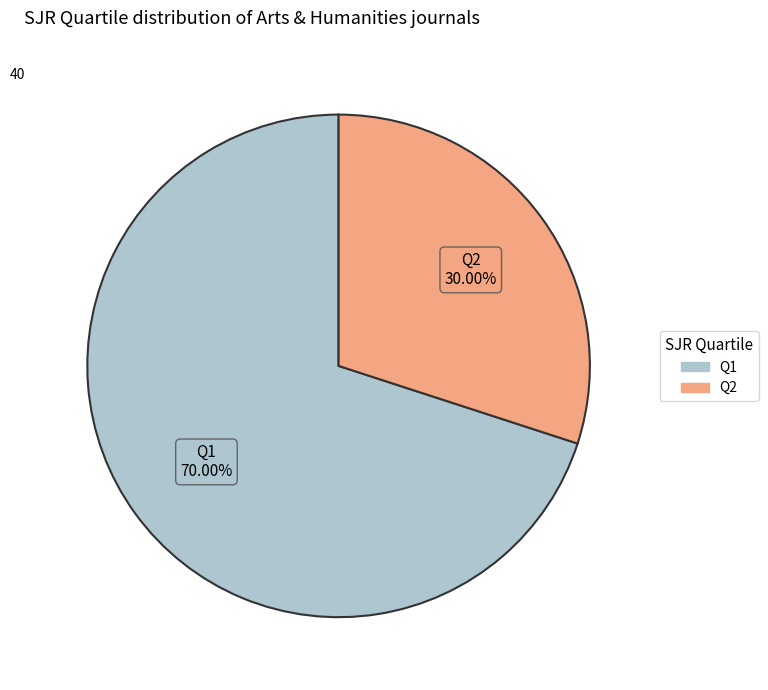

Is there a majority slice in this chart?

Yes